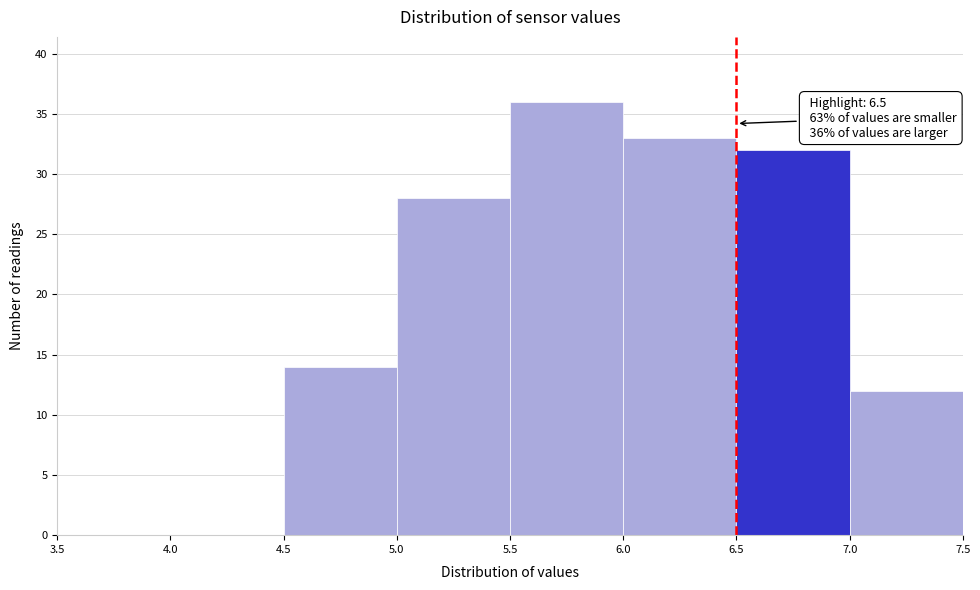

Which range on the x-axis has the tallest bar?

5.5 to 6.0